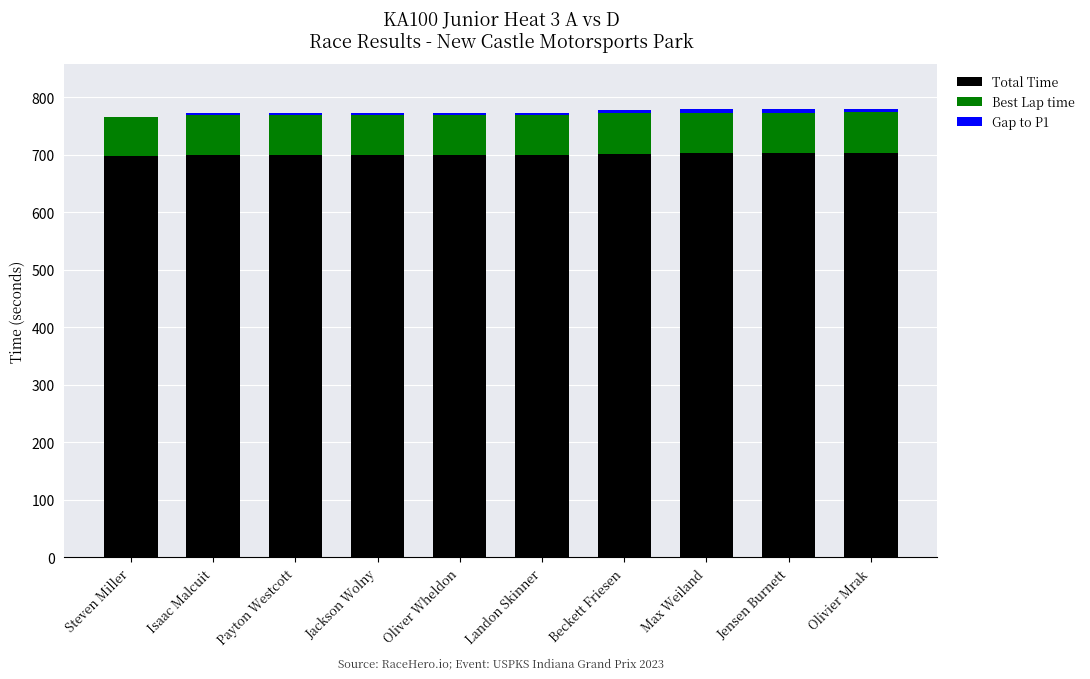

How many categories are shown in the chart?

10